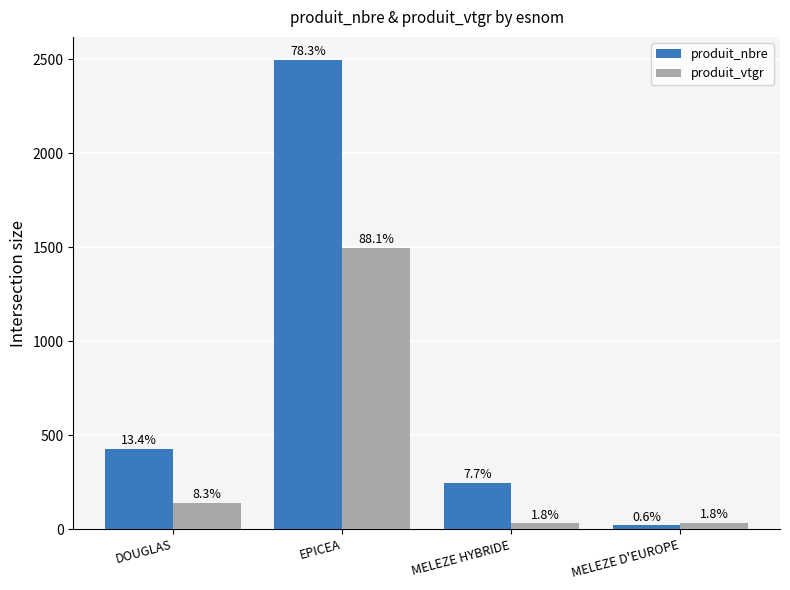

Reading right to left, extract all data points from this chart.

produit_nbre: 20.0	245.0	2495.0	427.0
produit_vtgr: 31.1	30.5	1497.8	141.5